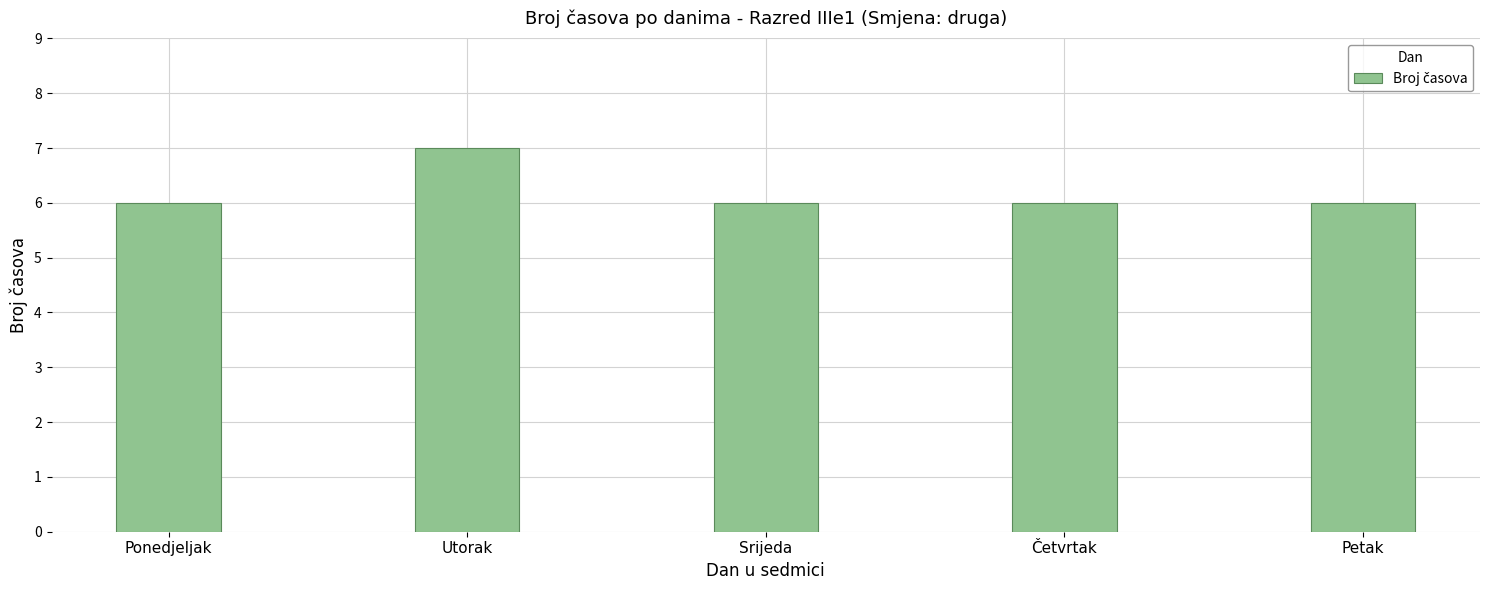

What is the average value?

6